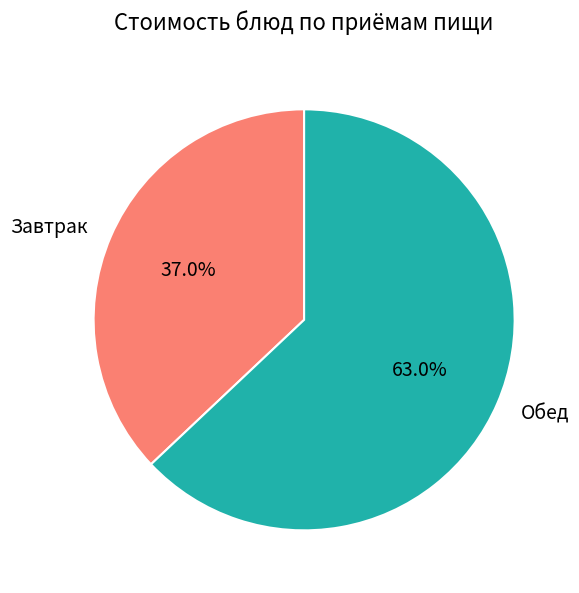

Combined, do Завтрак and Обед account for over 50%?

Yes